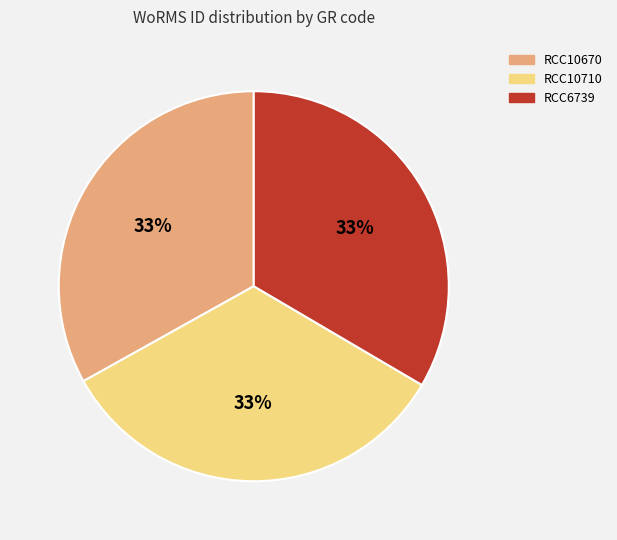

True or false: RCC6739 accounts for 42% of the total.

False